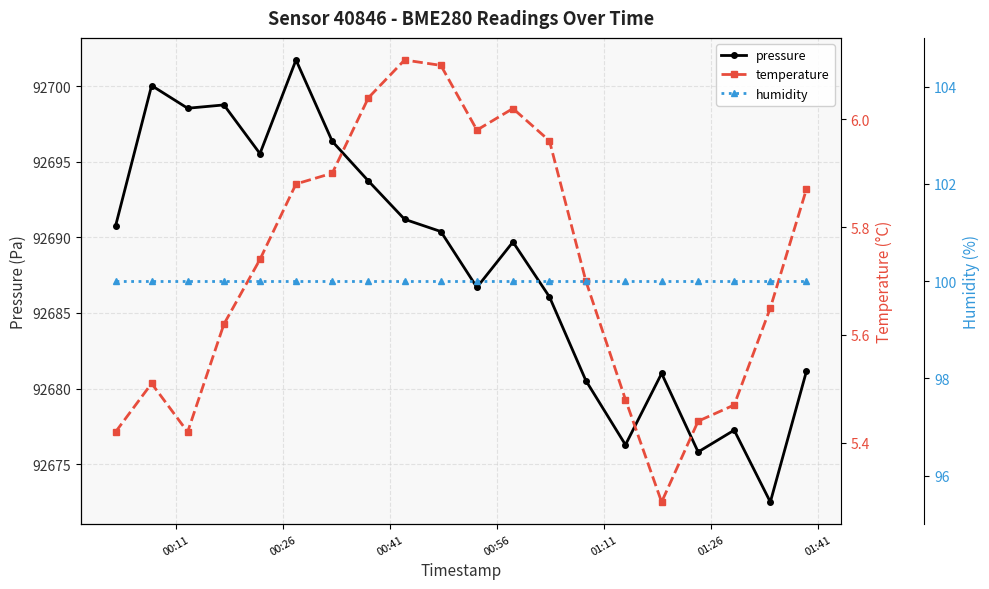

What is the value of the pressure point at the 14th from the left?

92680.5